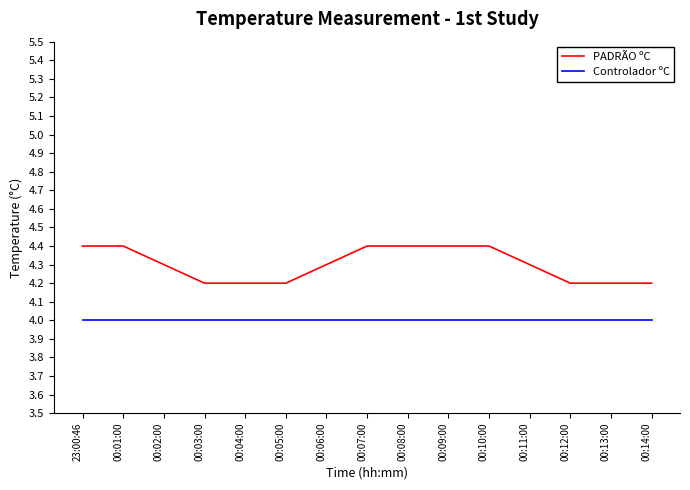

What are all the series names shown in the legend?

PADRÃO ºC, Controlador ºC